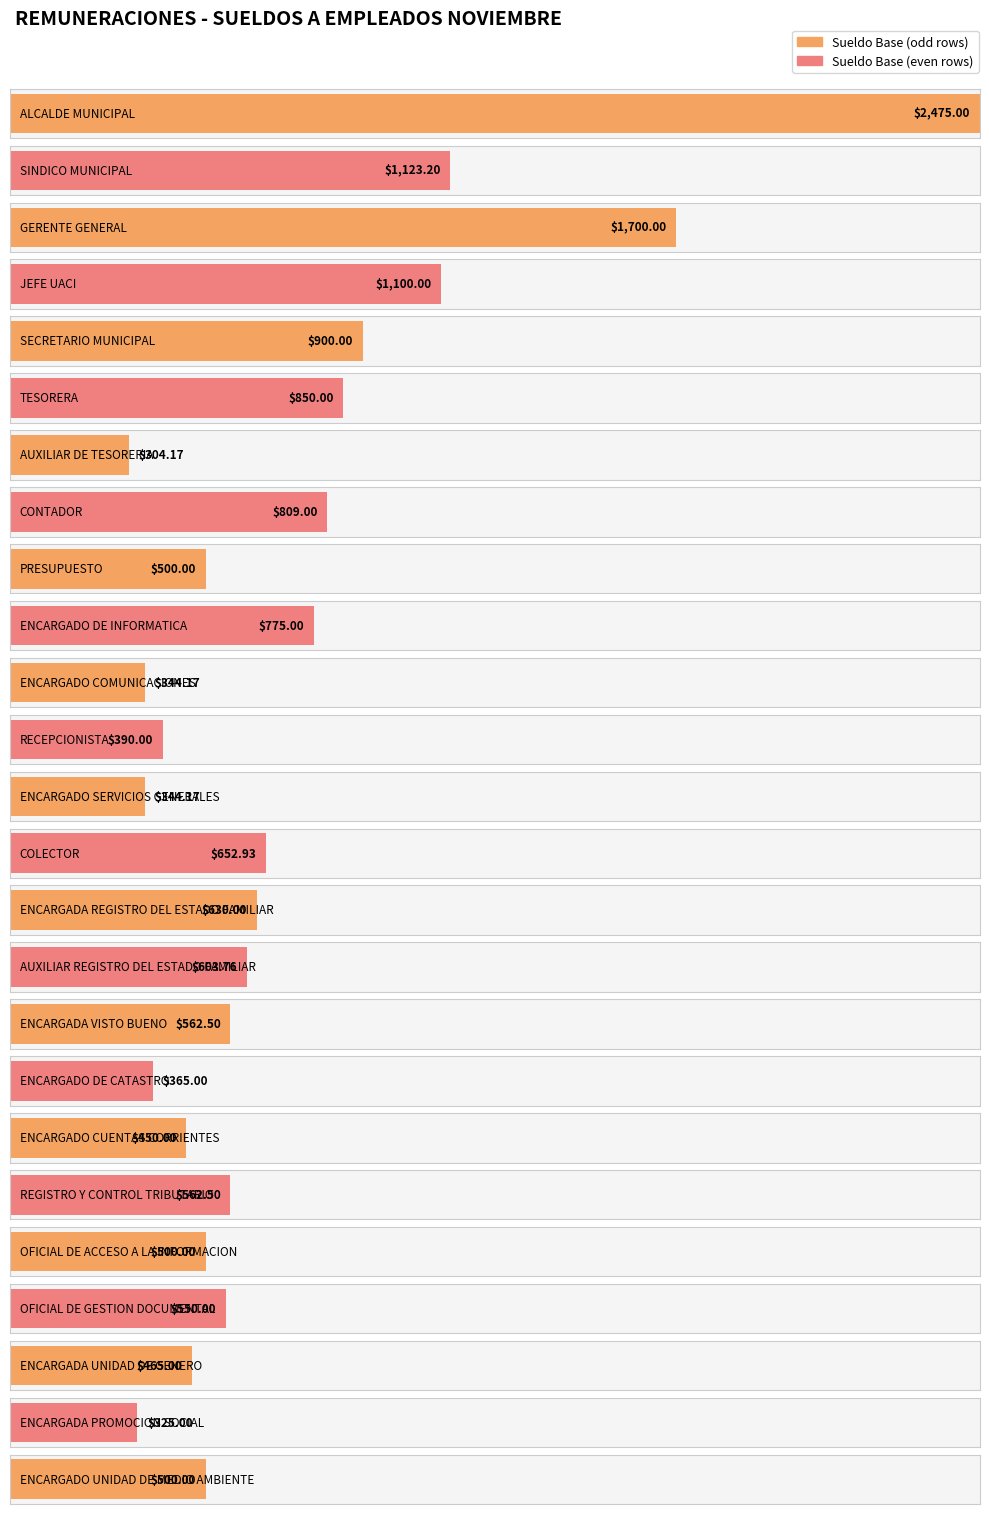

Are the bars grouped side by side (vs. stacked)?

No